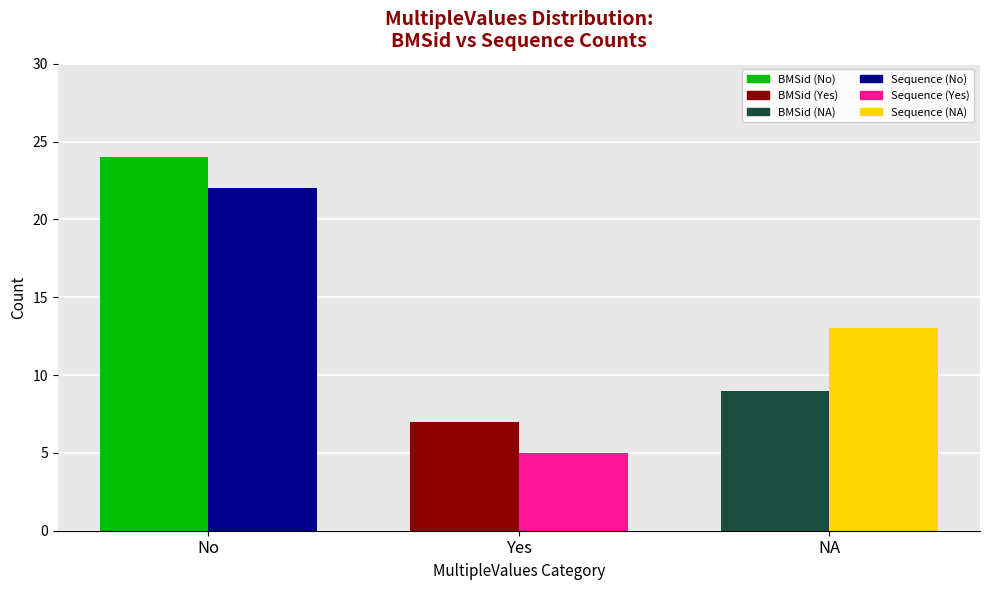

What is the label of the 3rd bar from the left?

NA